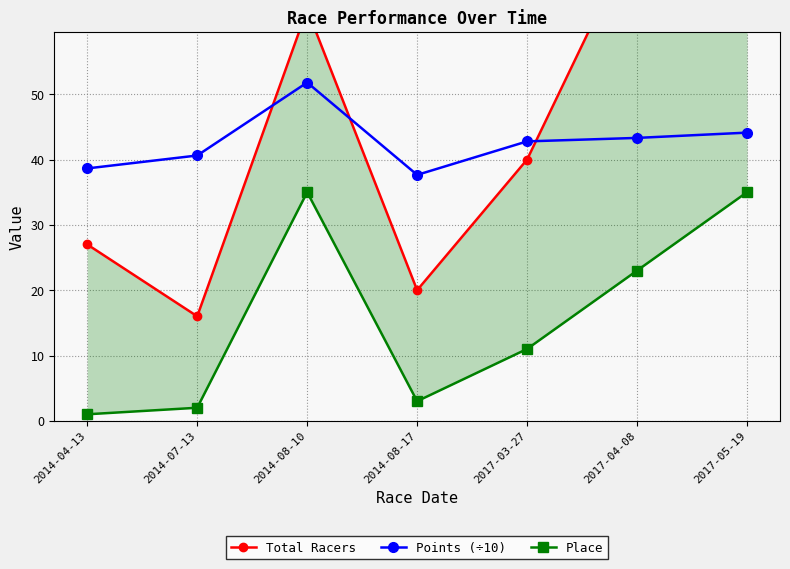

List the labels in order of Points (÷10) value, smallest first.

2014-08-17, 2014-04-13, 2014-07-13, 2017-03-27, 2017-04-08, 2017-05-19, 2014-08-10